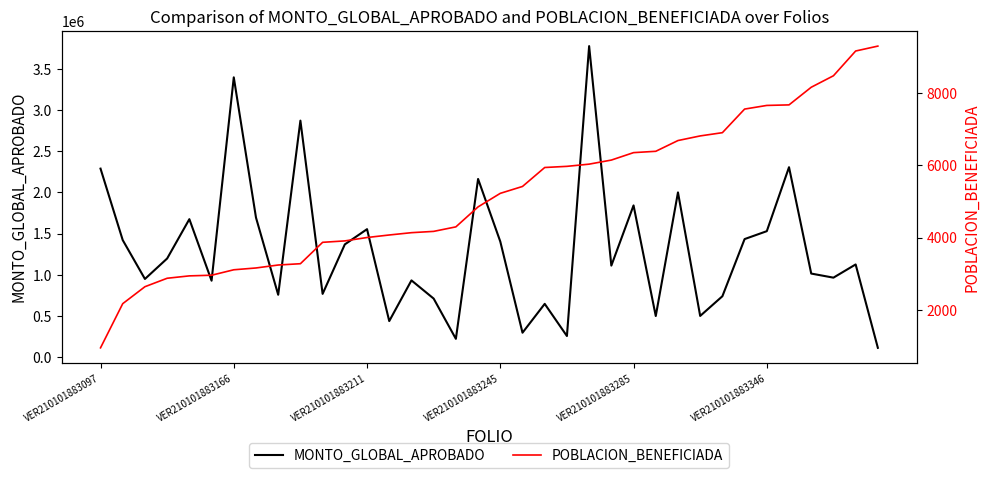

What is the sum of all MONTO_GLOBAL_APROBADO values?

46894482.4